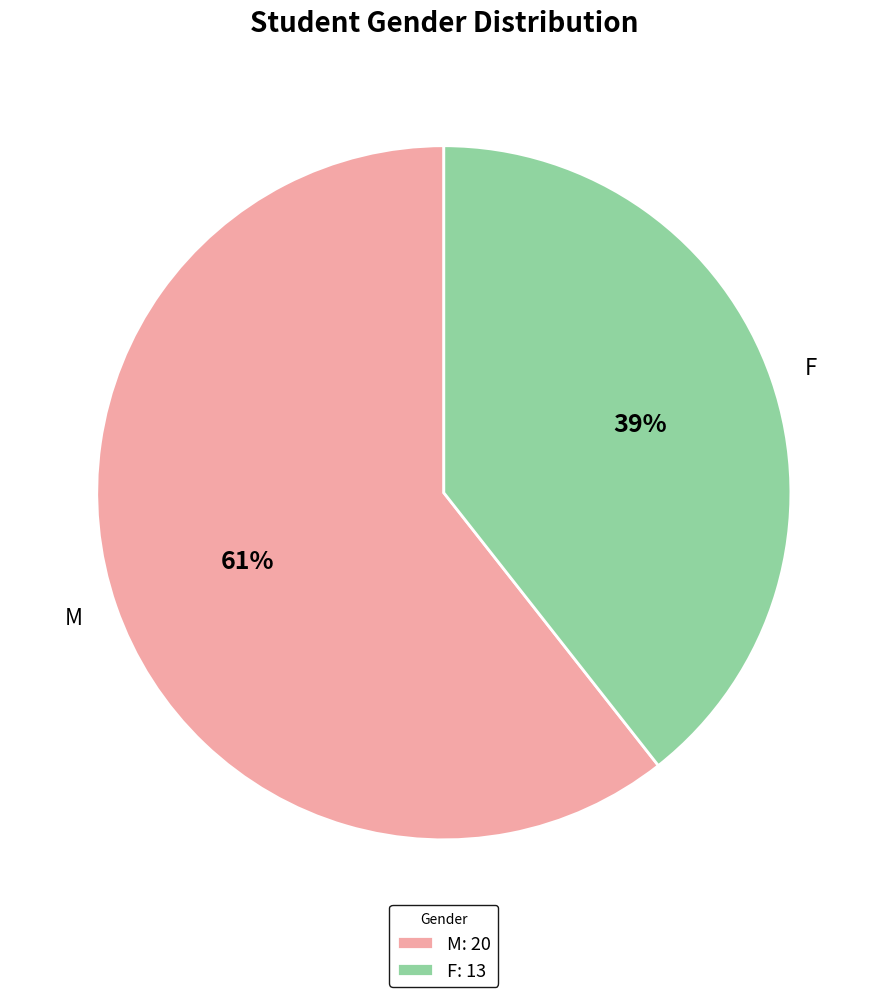

What percentage is the M slice, to the nearest percent?

61%